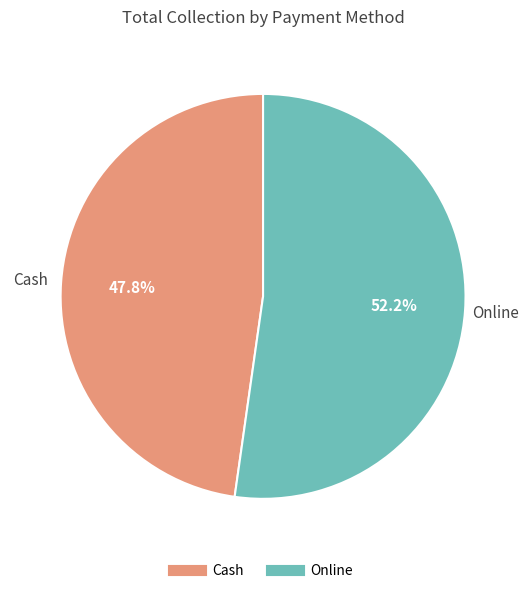

How many segments does this pie chart have?

2